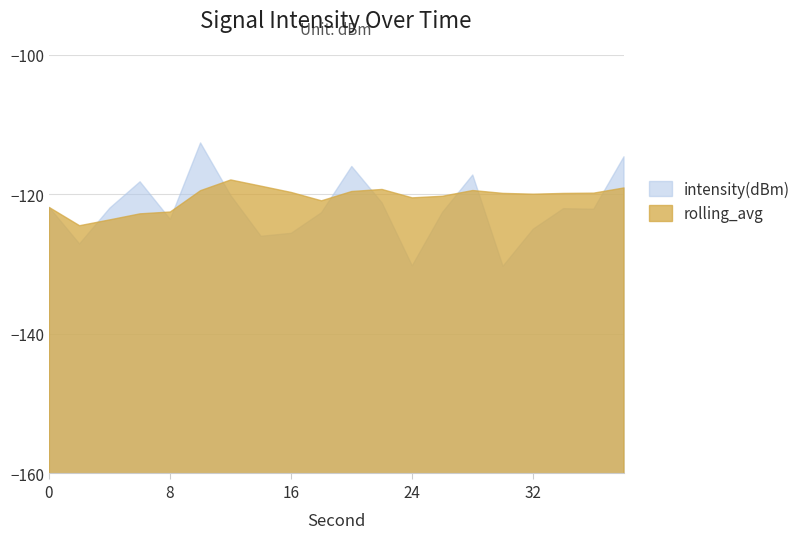

True or false: intensity(dBm) has a value of -178.4 at 32.

False